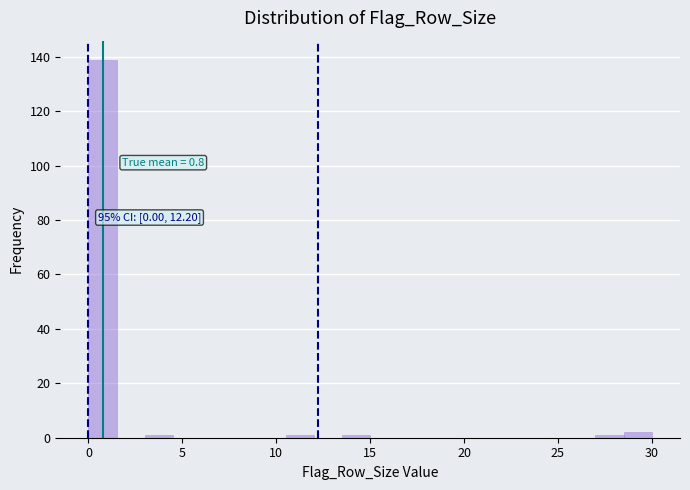

Around what value on the x-axis is the tallest bar? Give the approximate position of its centre, as read against the axis.

1.0